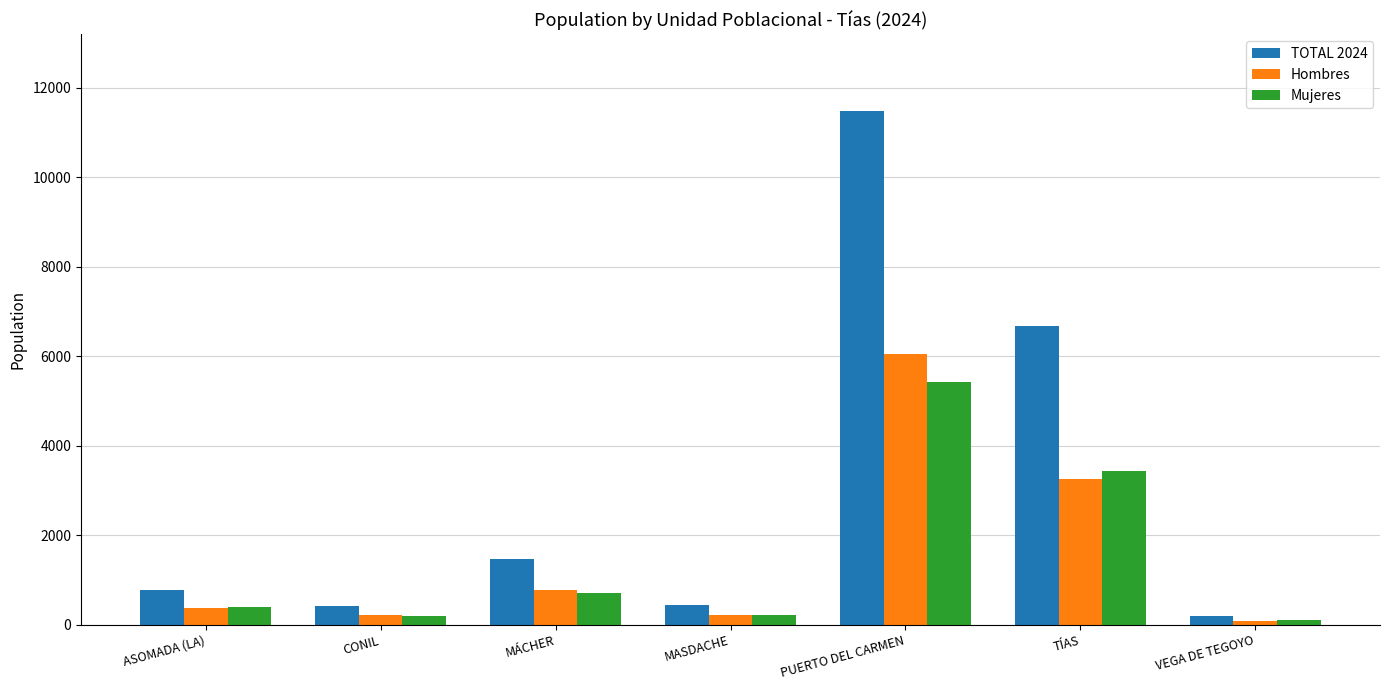

What is the approximate value of Mujeres at MÁCHER?

711